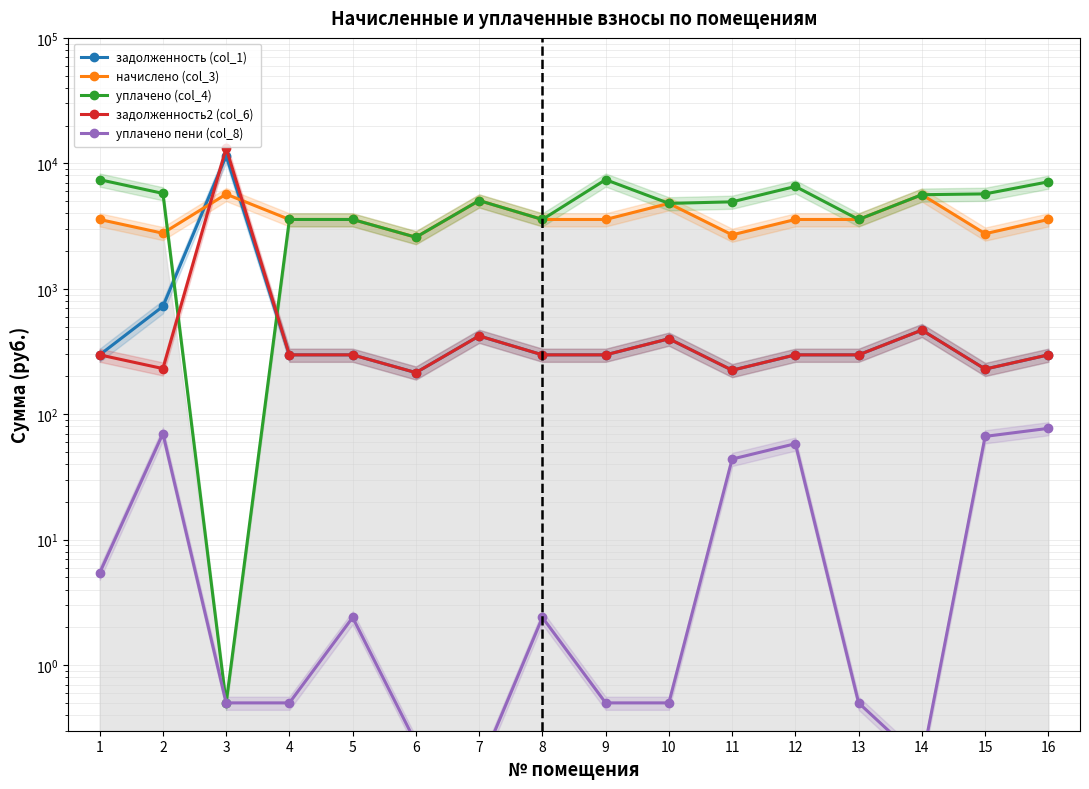

Which label corresponds to the largest value in the chart?

3